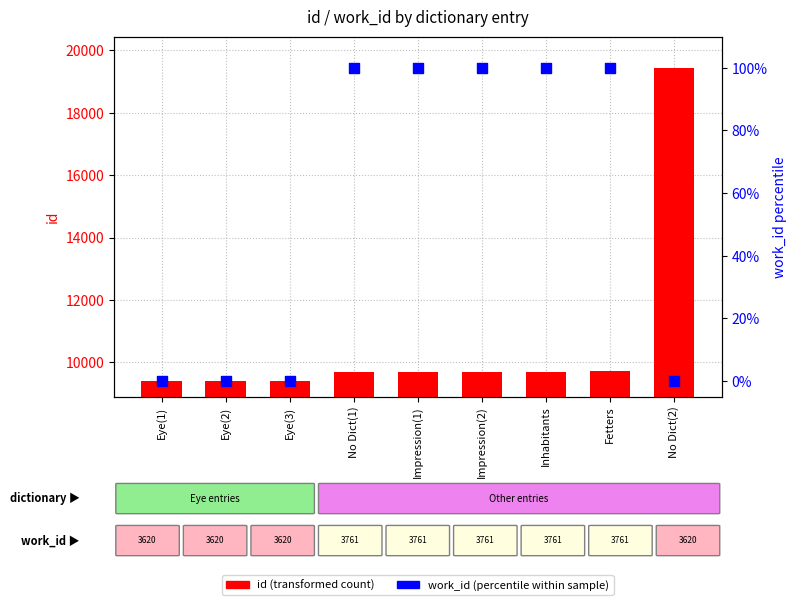

Which series contains the highest Y value?

id